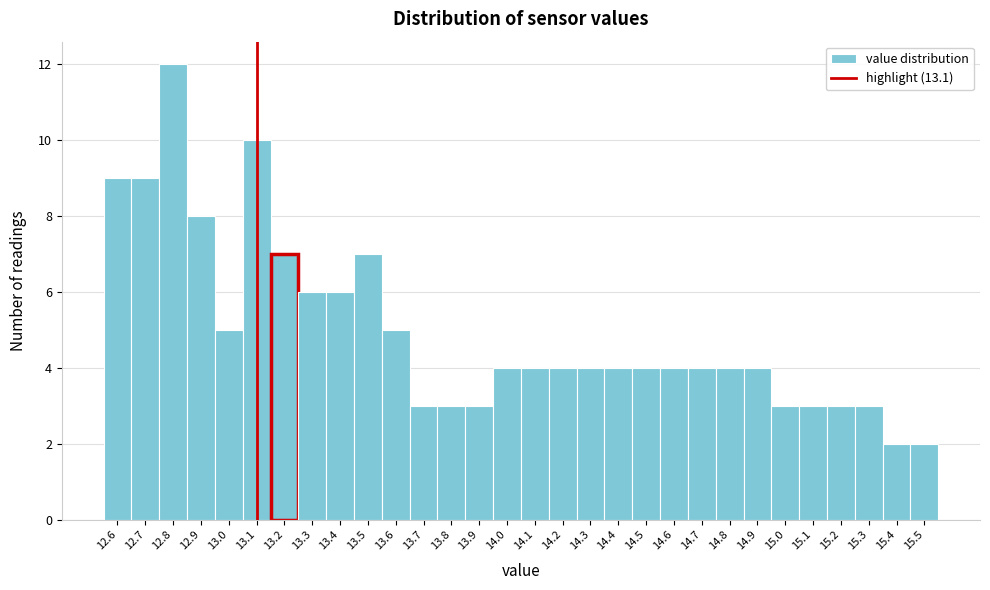

Reading left to right, list every bar in this chart as the range it spans on the x-axis followed by its height. The values are not printed on the chart, so give them approximately, as read against the axis.

12.55 to 12.65: 9
12.65 to 12.75: 9
12.75 to 12.85: 12
12.85 to 12.95: 8
12.95 to 13.05: 5
13.05 to 13.15: 10
13.15 to 13.25: 7
13.25 to 13.35: 6
13.35 to 13.45: 6
13.45 to 13.55: 7
13.55 to 13.65: 5
13.65 to 13.75: 3
13.75 to 13.85: 3
13.85 to 13.95: 3
13.95 to 14.05: 4
14.05 to 14.15: 4
14.15 to 14.25: 4
14.25 to 14.35: 4
14.35 to 14.45: 4
14.45 to 14.55: 4
14.55 to 14.65: 4
14.65 to 14.75: 4
14.75 to 14.85: 4
14.85 to 14.95: 4
14.95 to 15.05: 3
15.05 to 15.15: 3
15.15 to 15.25: 3
15.25 to 15.35: 3
15.35 to 15.45: 2
15.45 to 15.55: 2